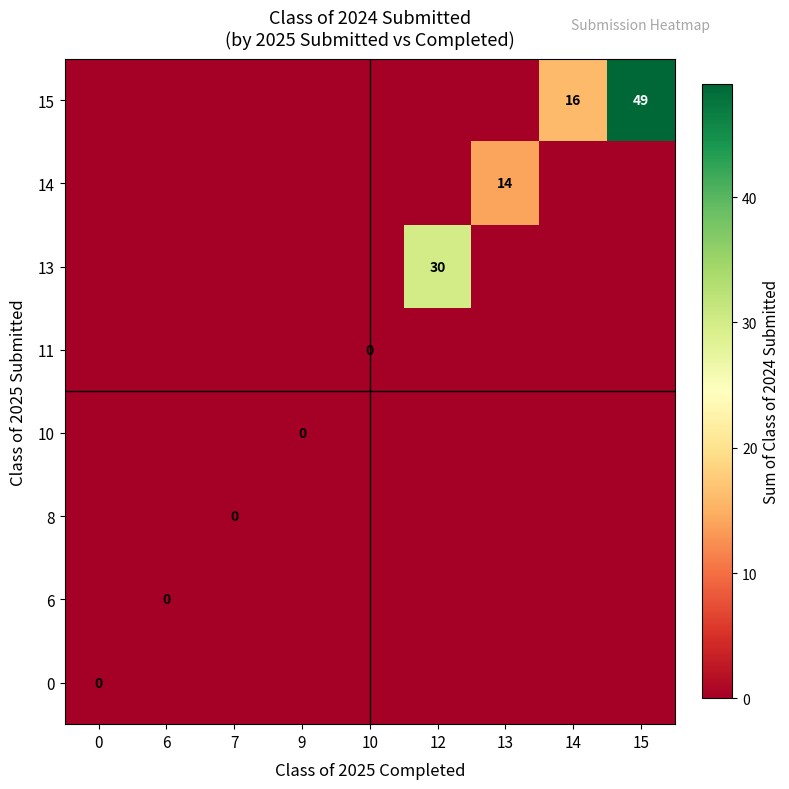

Count the number of categories in the chart.

9